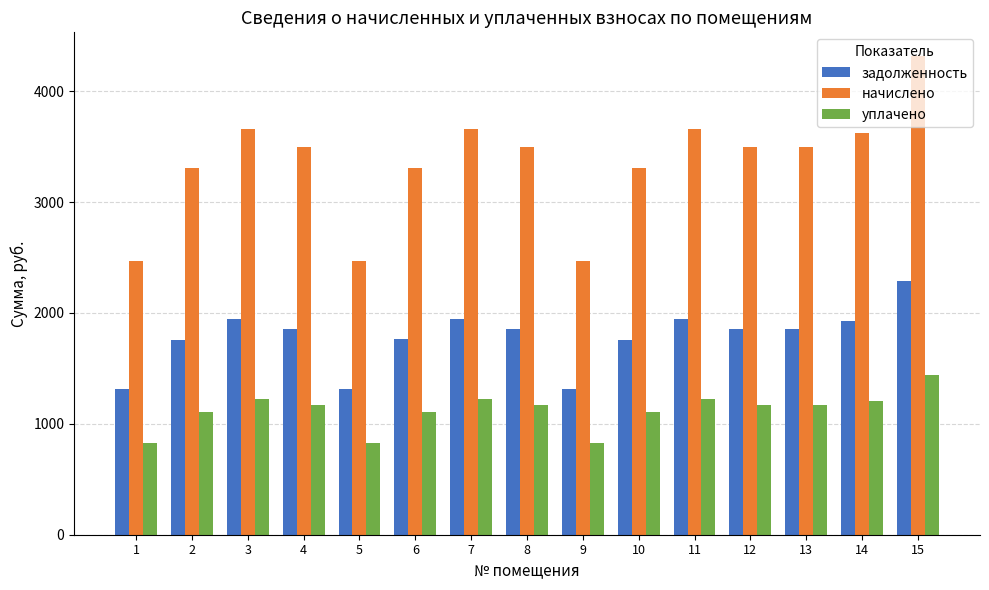

Are the bars horizontal?

No